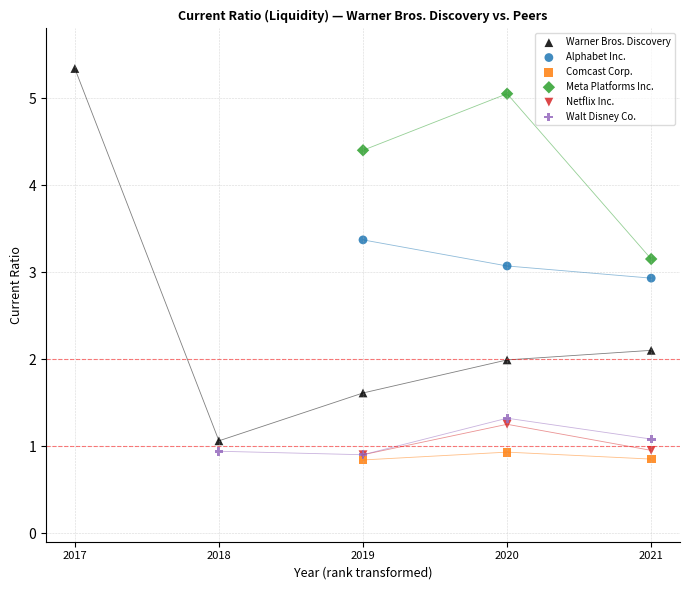

Which series has the widest spread of Y values?

Warner Bros. Discovery